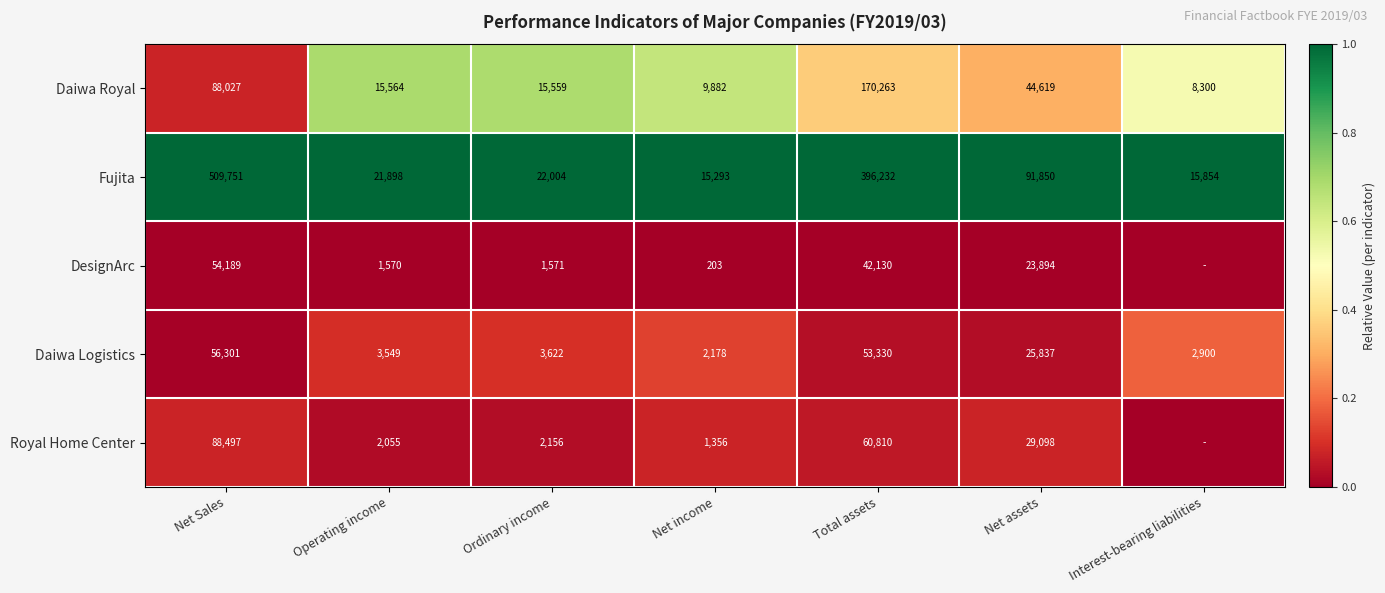

Rank the categories by Daiwa Royal value from lowest to highest.

Interest-bearing liabilities, Net income, Ordinary income, Operating income, Net assets, Net Sales, Total assets